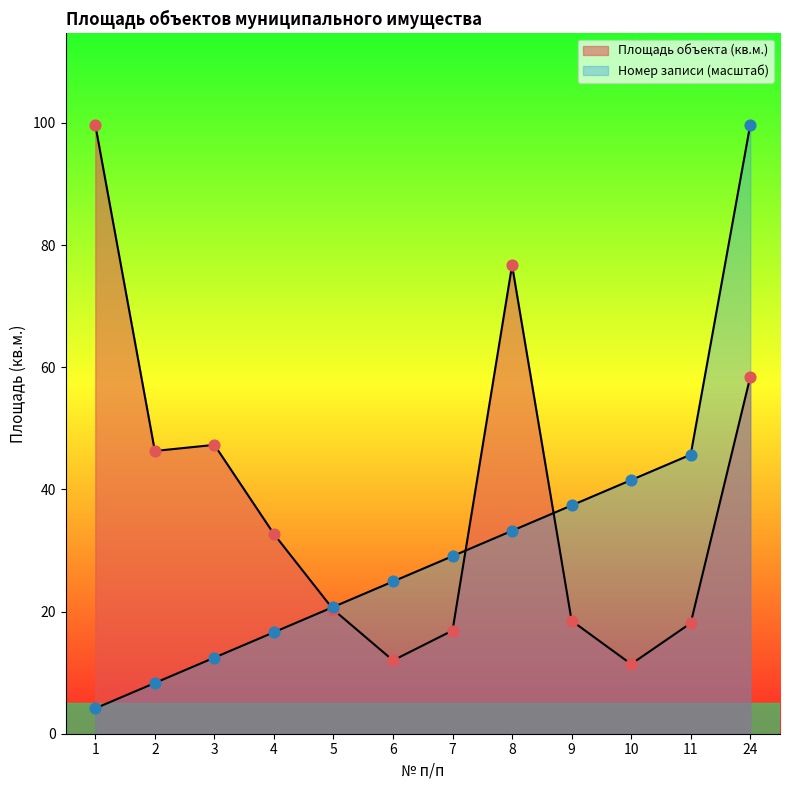

Is the value of Площадь объекта (кв.м.) at 1 greater than the value of Номер записи at 3?

Yes